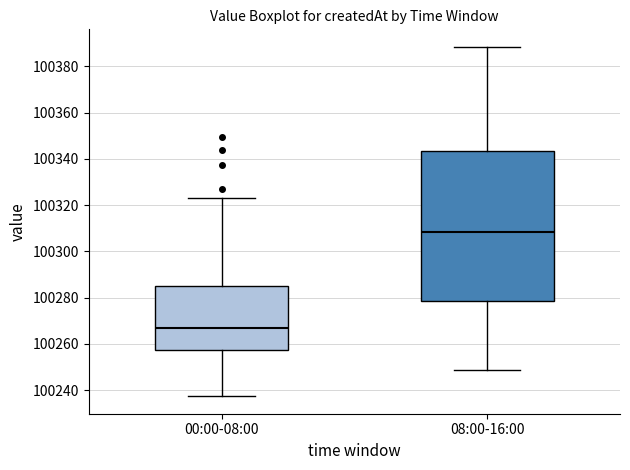

Reading left to right, transcribe this box plot: for each box, give where its median line is, the range the box spans, and where its two whiskers end, as read against the y-axis. The values are not printed on the chart, so give them approximately, as read against the axis.

00:00-08:00: median 100268, box 100258 to 100286, whiskers 100238 to 100324
08:00-16:00: median 100308, box 100278 to 100344, whiskers 100248 to 100388